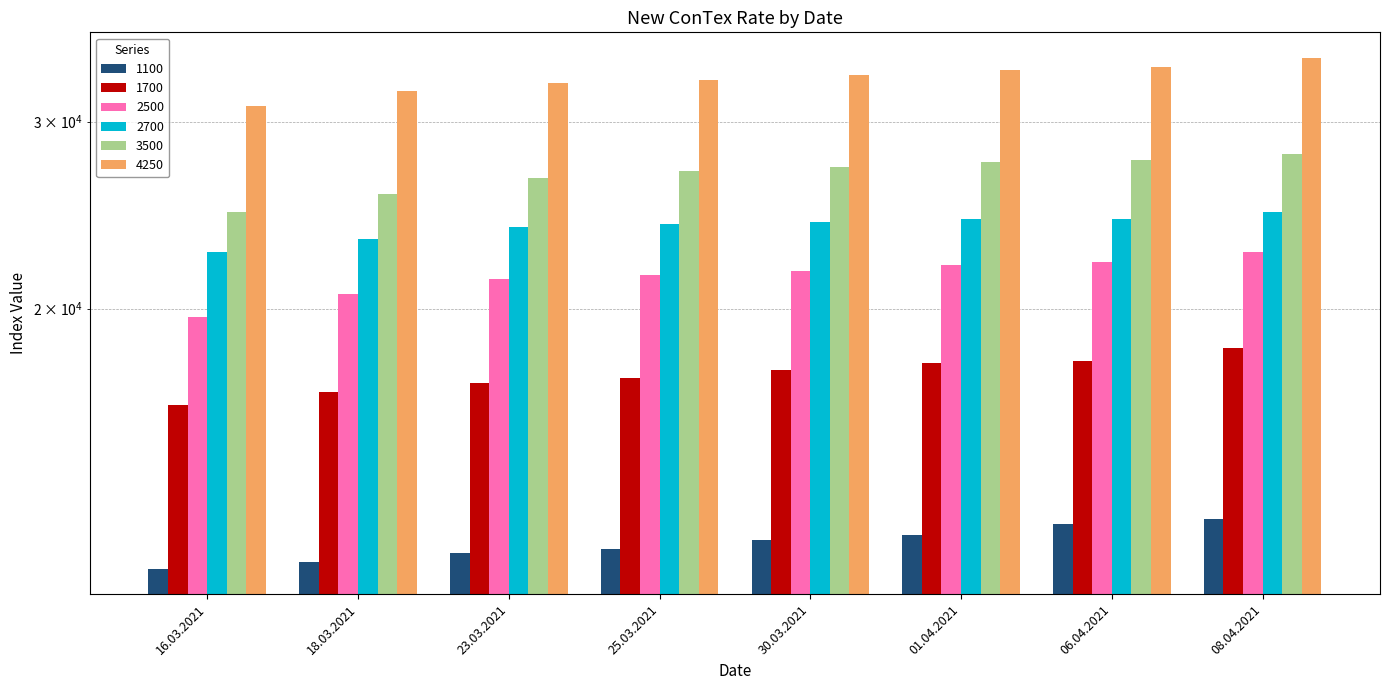

How many bars are there in total?

48